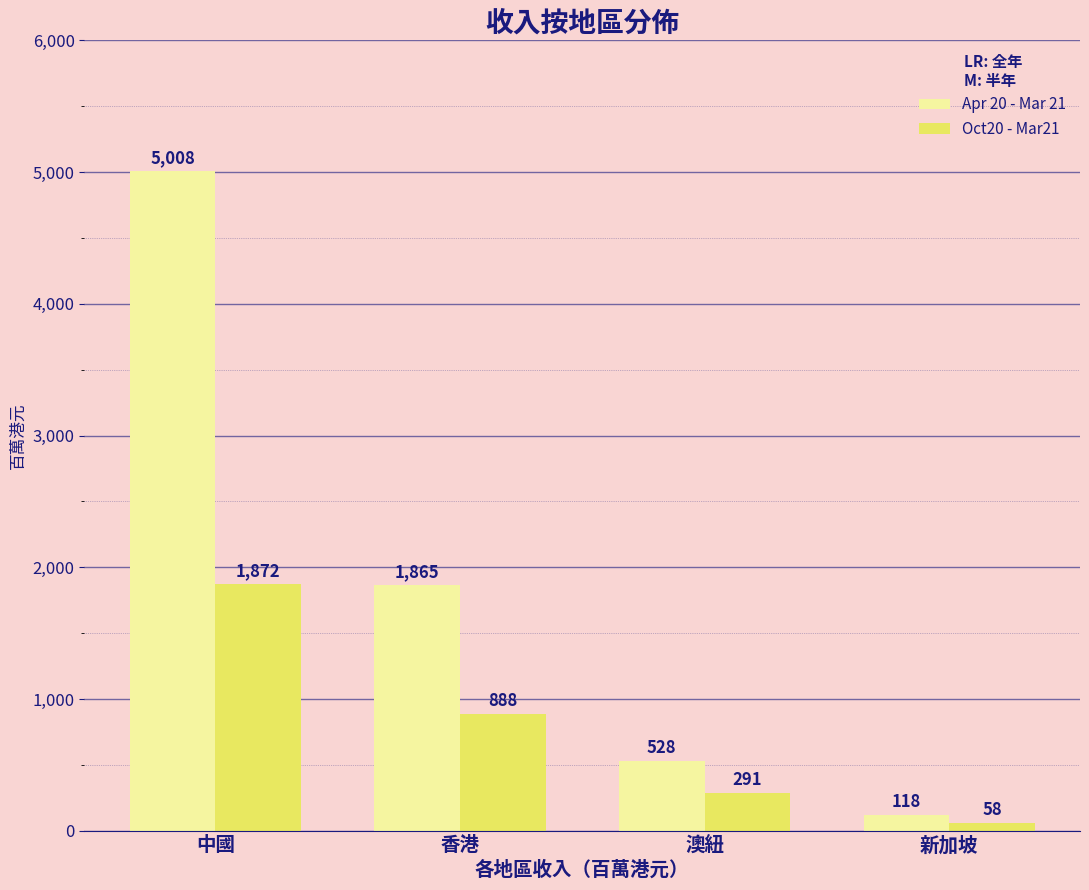

What is the difference between the highest and lowest values at 新加坡?

60.0